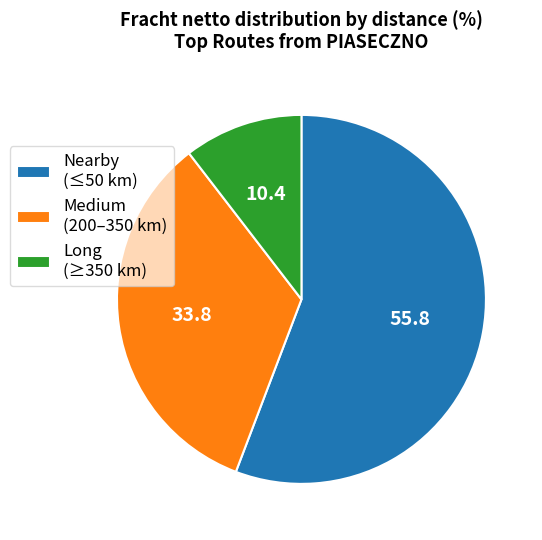

Approximately how many times larger is the value at Nearby (≤50 km) compared to Long (≥350 km)?

5.3